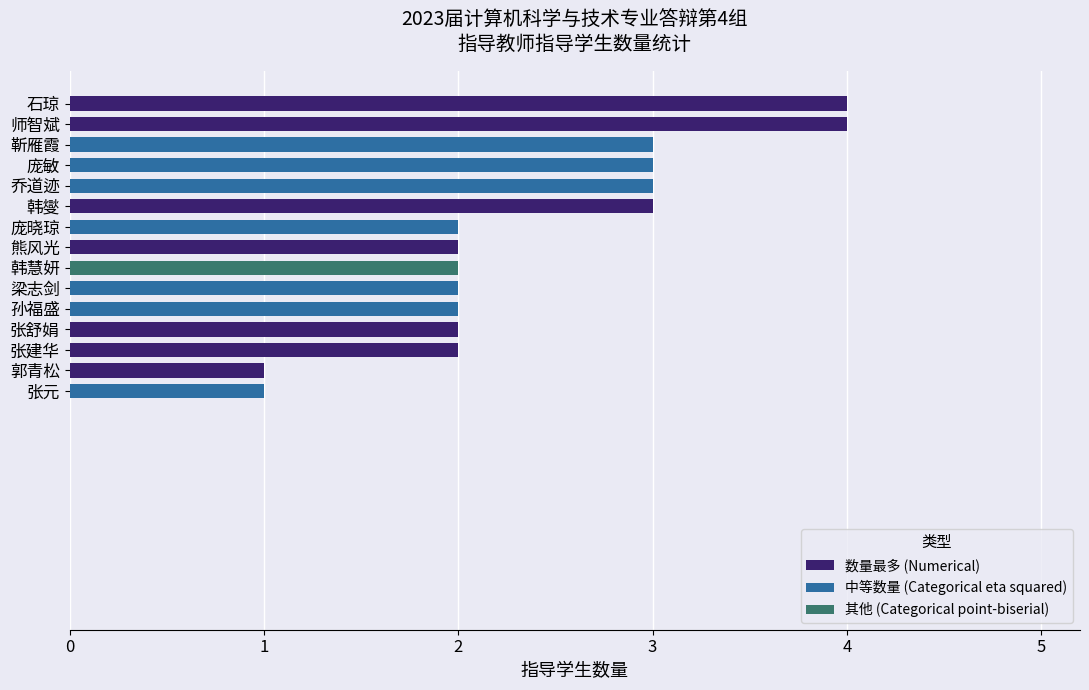

Reading bottom to top, extract all data points from this chart.

1	1	2	2	2	2	2	2	2	3	3	3	3	4	4